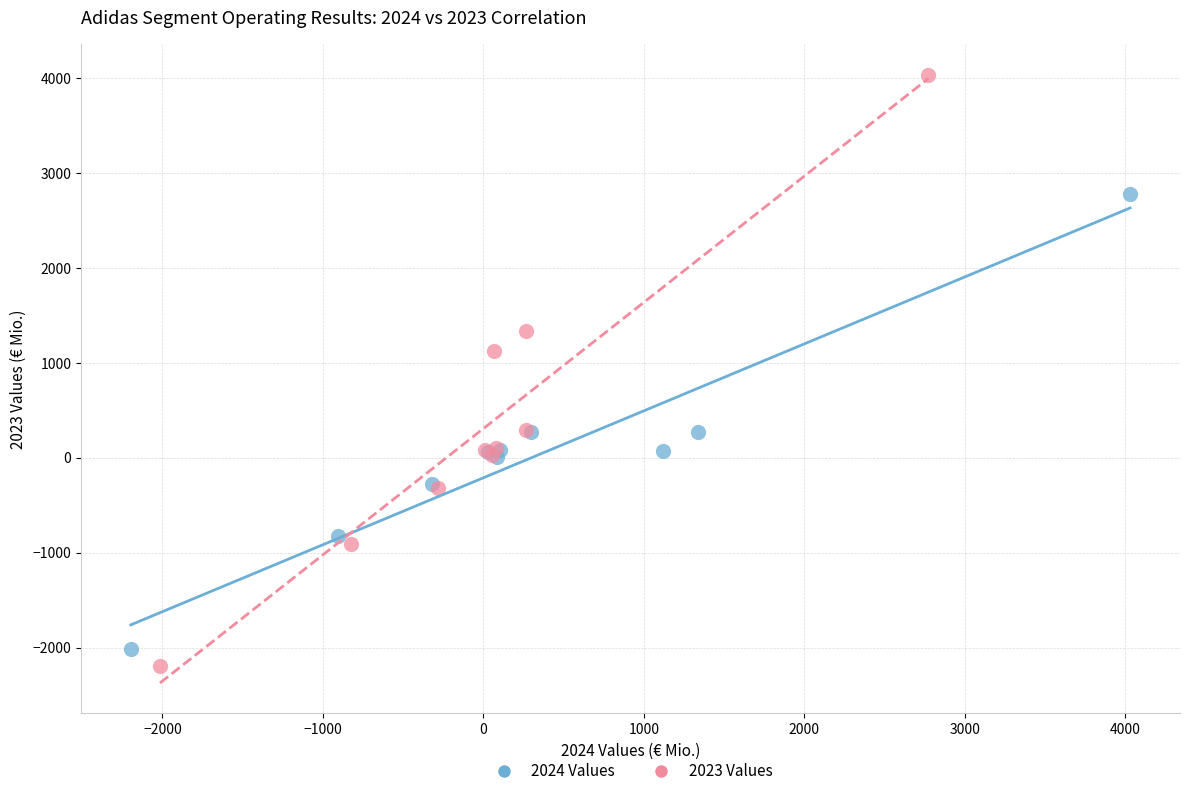

What are all the series names shown in the legend?

2024 Values, 2023 Values